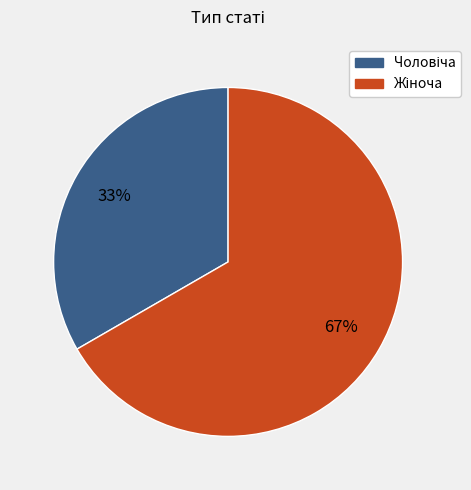

To the nearest percent, what is the average slice percentage?

50%